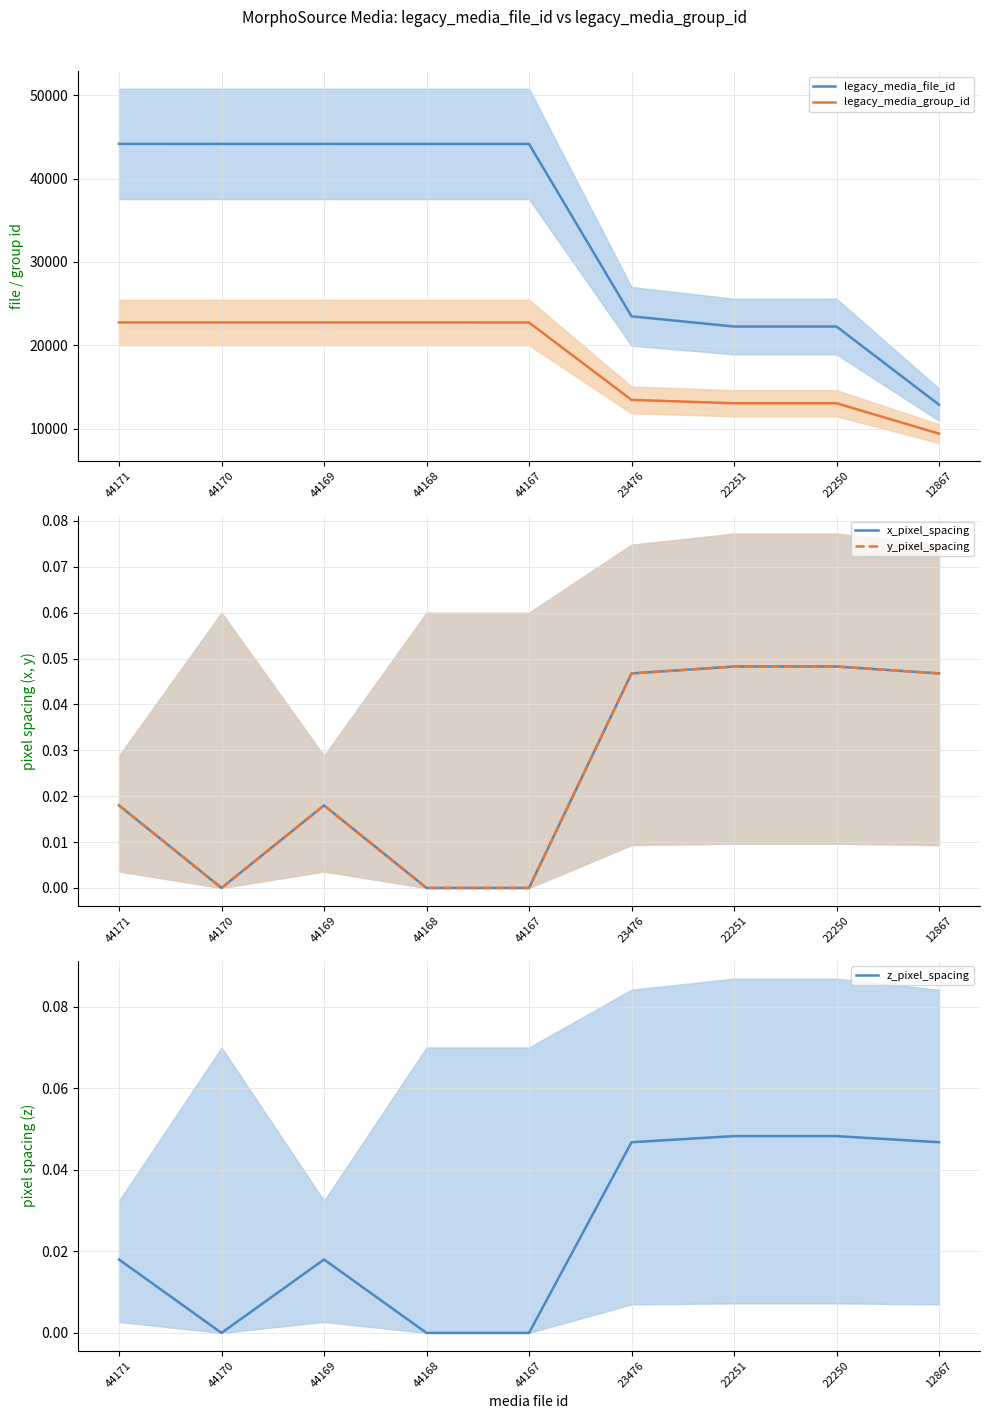

Which category has the highest value in the legacy_media_group_id series?

44171